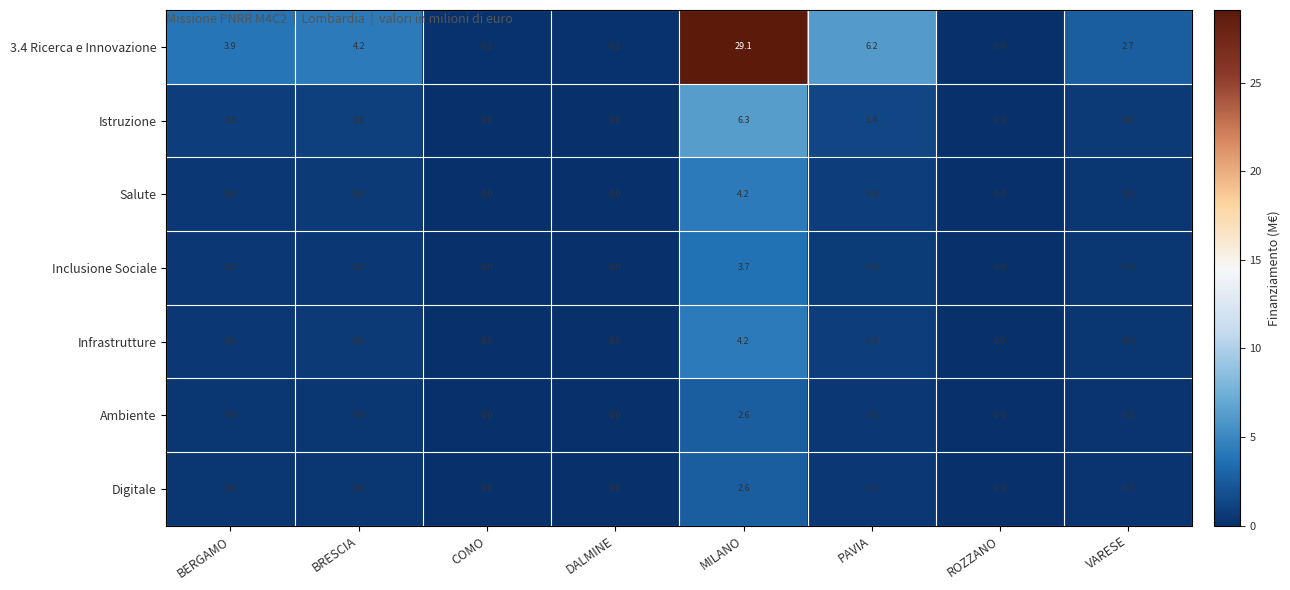

Which series changed the most between BRESCIA and PAVIA?

3.4 Ricerca e Innovazione